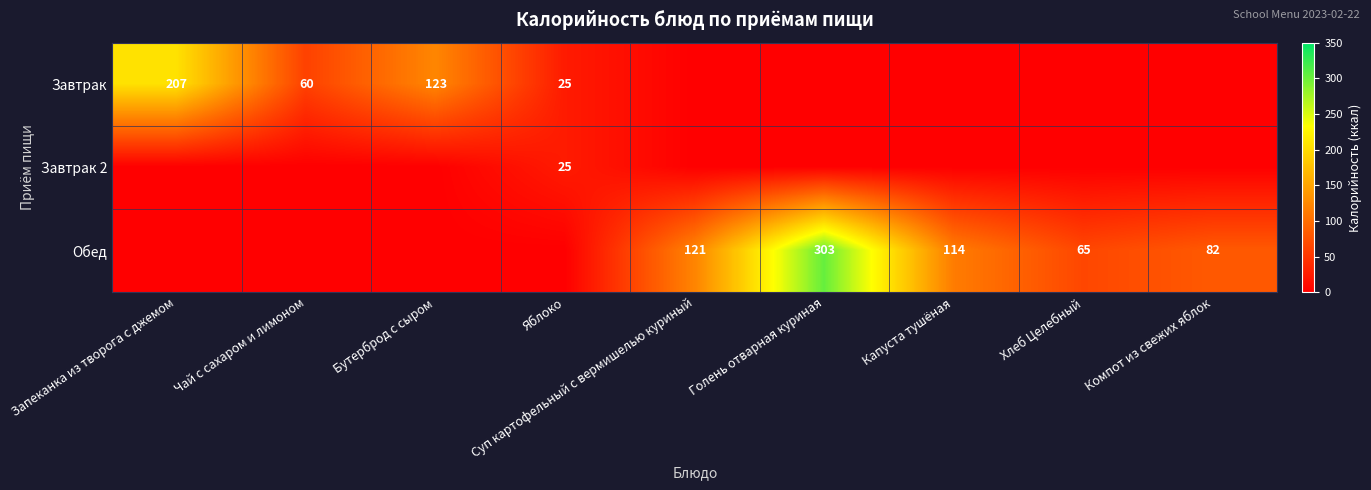

Is it true that Обед equals 65 at Хлеб Целебный?

True